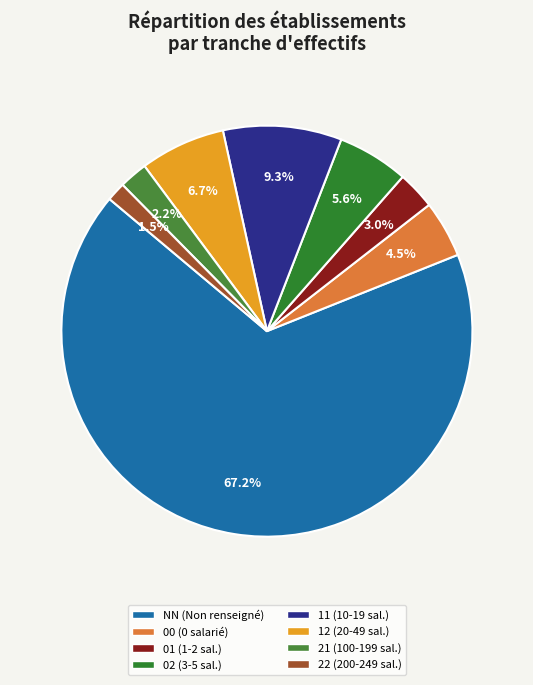

What is the majority slice?

NN